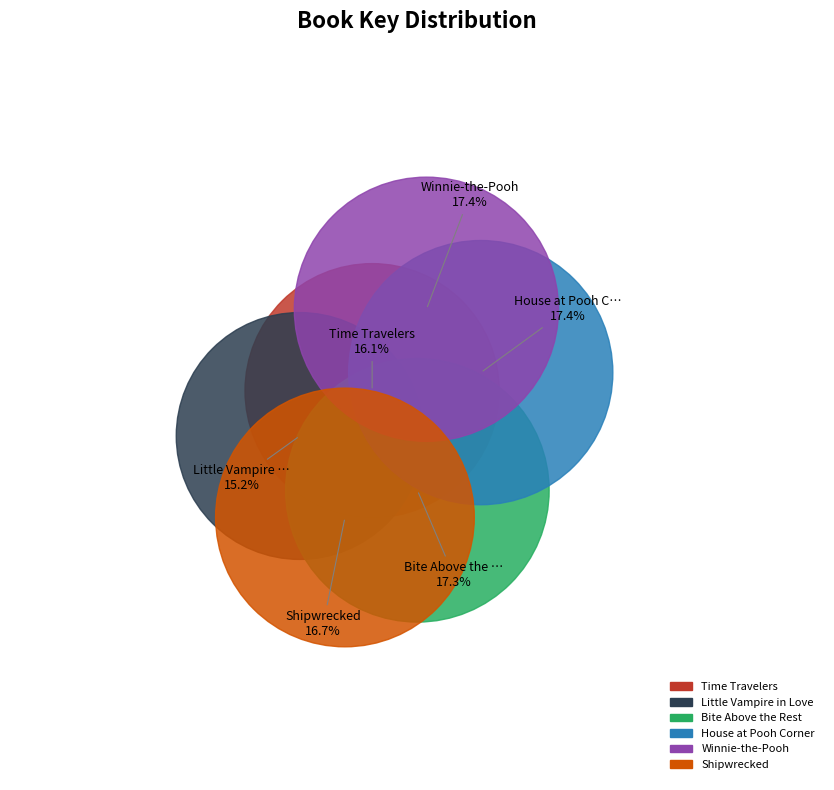

Combined, do Time Travelers and Little Vampire in Love account for over 50%?

No